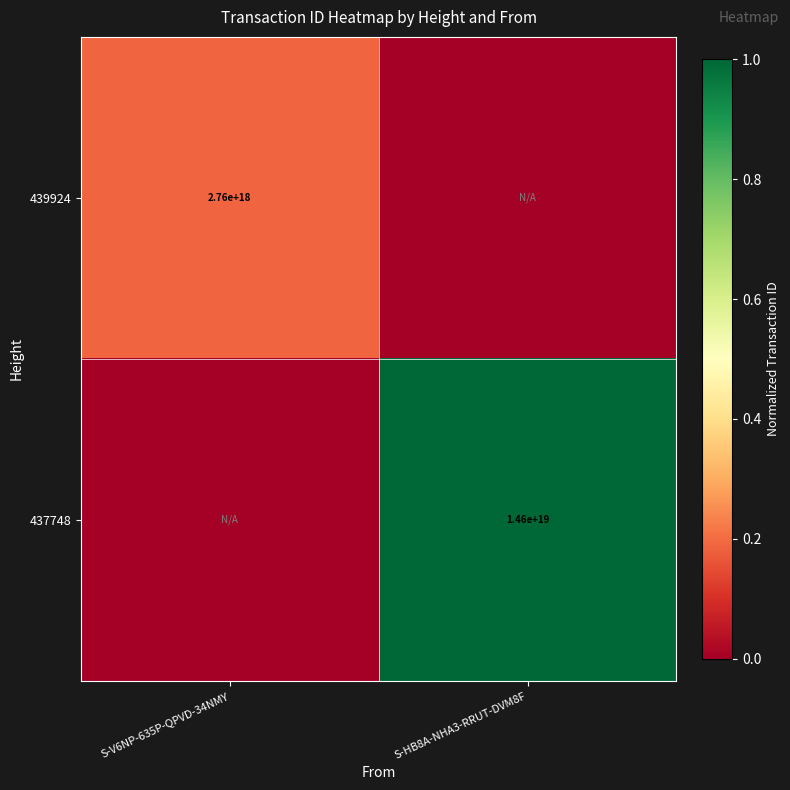

True or false: 439924 has a value of 1693348252548866816 at S-V6NP-635P-QPVD-34NMY.

False